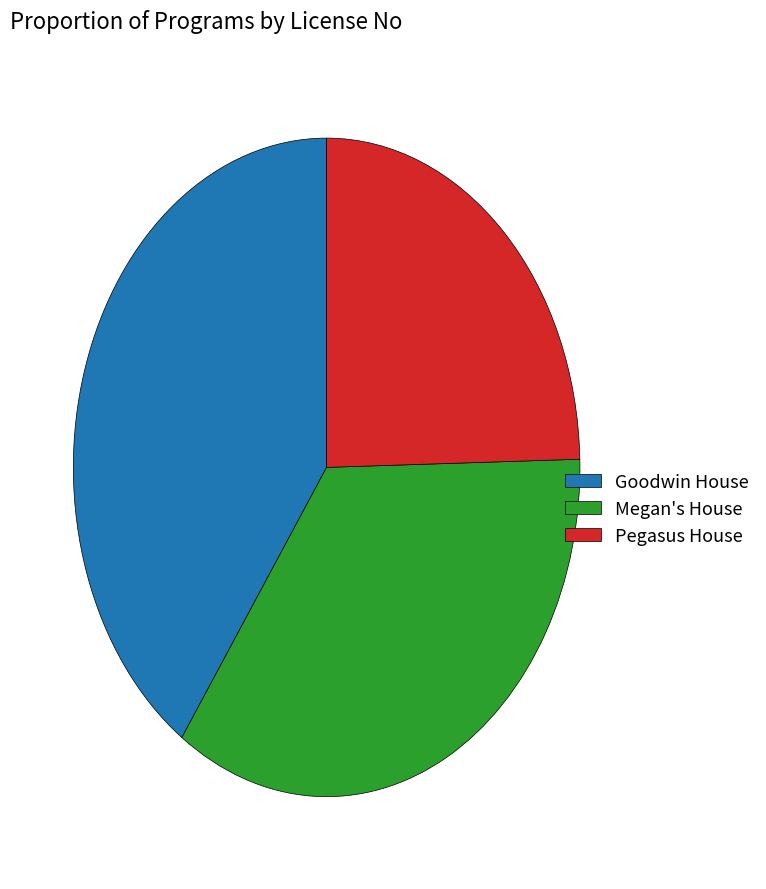

What is the smallest slice in the pie chart?

Pegasus House